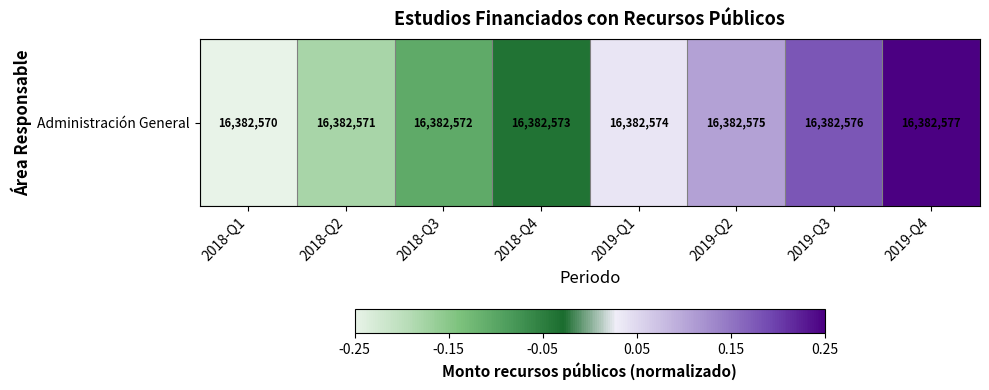

The chart shows a value of 0.0 at 2019-Q1. True or false?

True